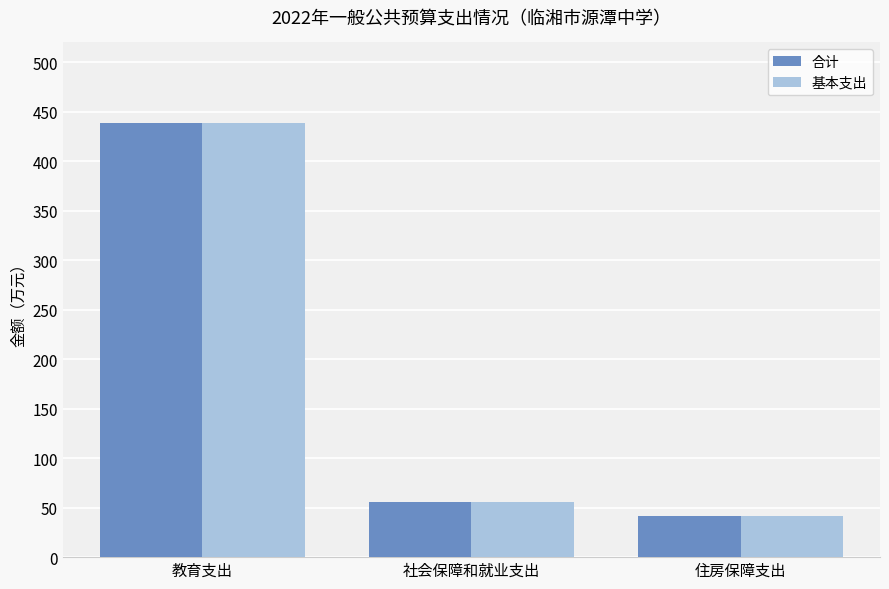

How many distinct data groups are displayed?

2